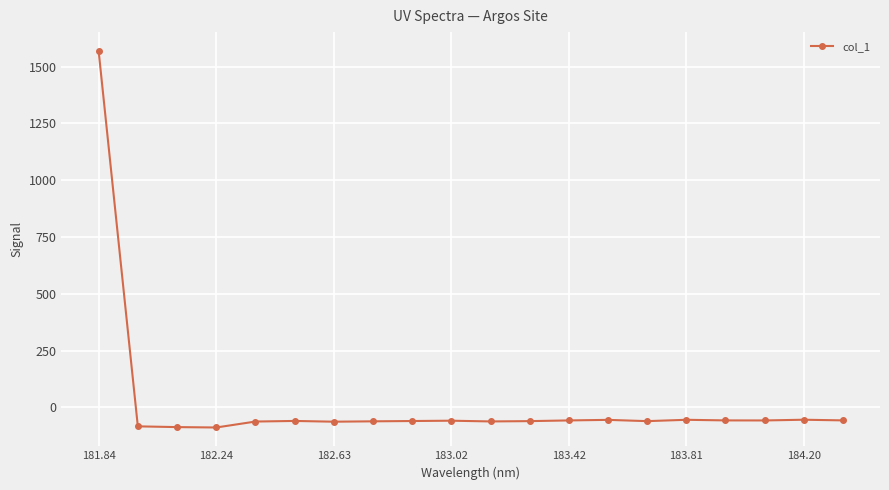

What is the value of the 3rd point from the left?

-87.1